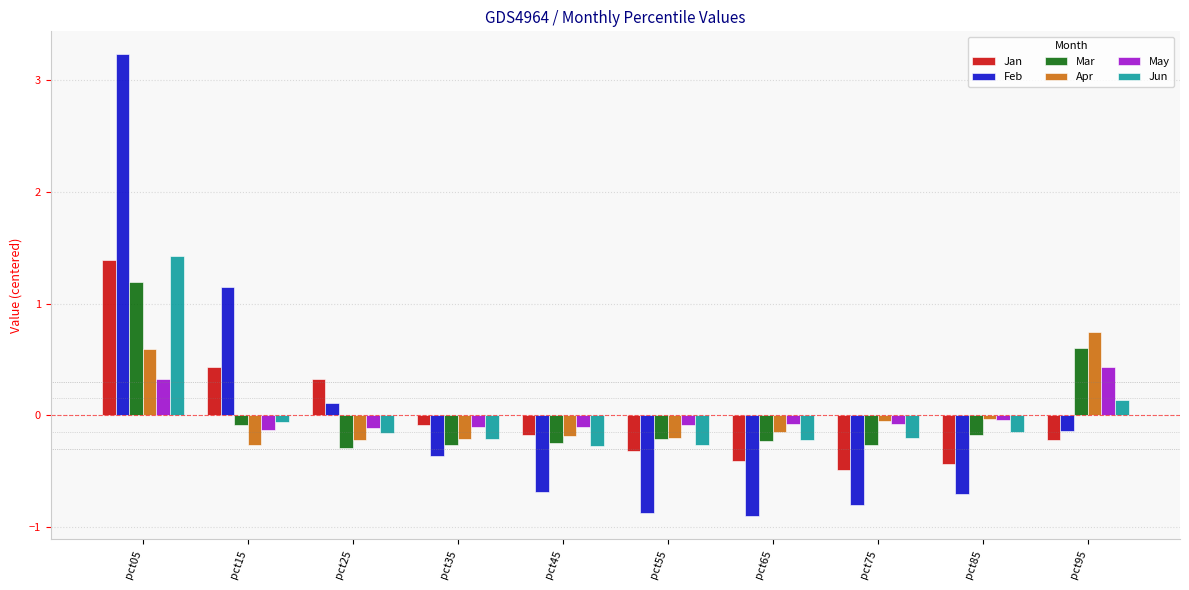

What is the difference between the highest and lowest values at pct55?

0.8